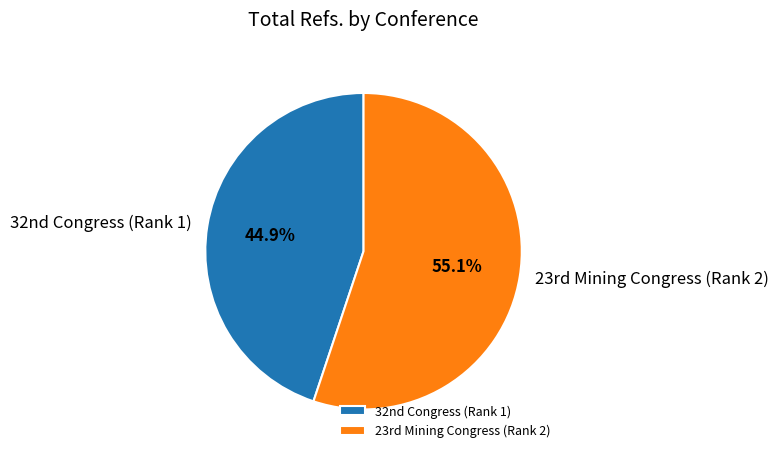

Rank the categories by value from lowest to highest.

32nd Congress (Rank 1), 23rd Mining Congress (Rank 2)